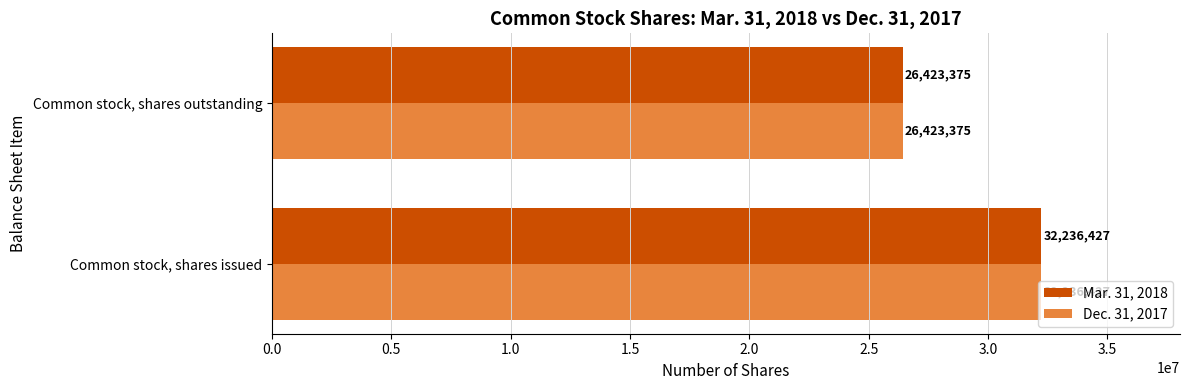

Count the Mar. 31, 2018 values in the range 26423375 to 32236427.

2